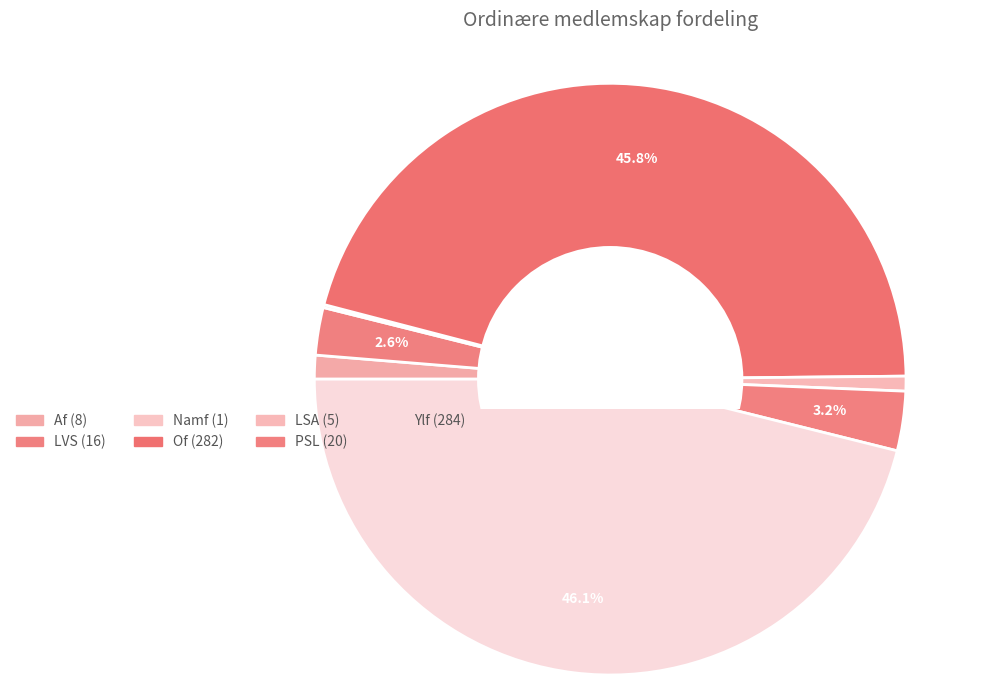

To the nearest percent, what is the difference between the largest and smallest slice percentages?

46%